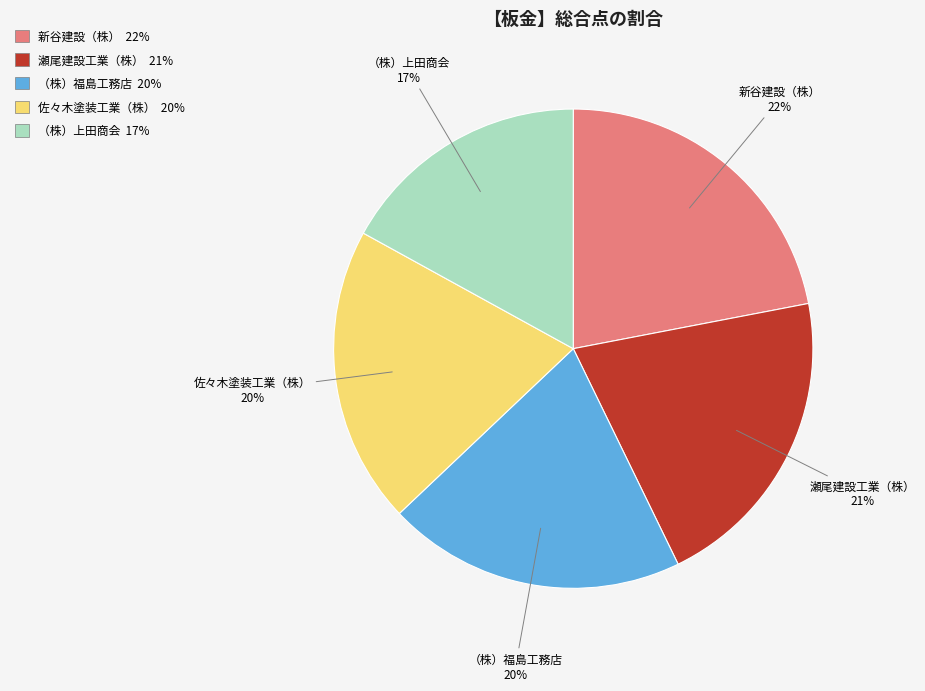

To the nearest percent, what is the average slice percentage?

20%